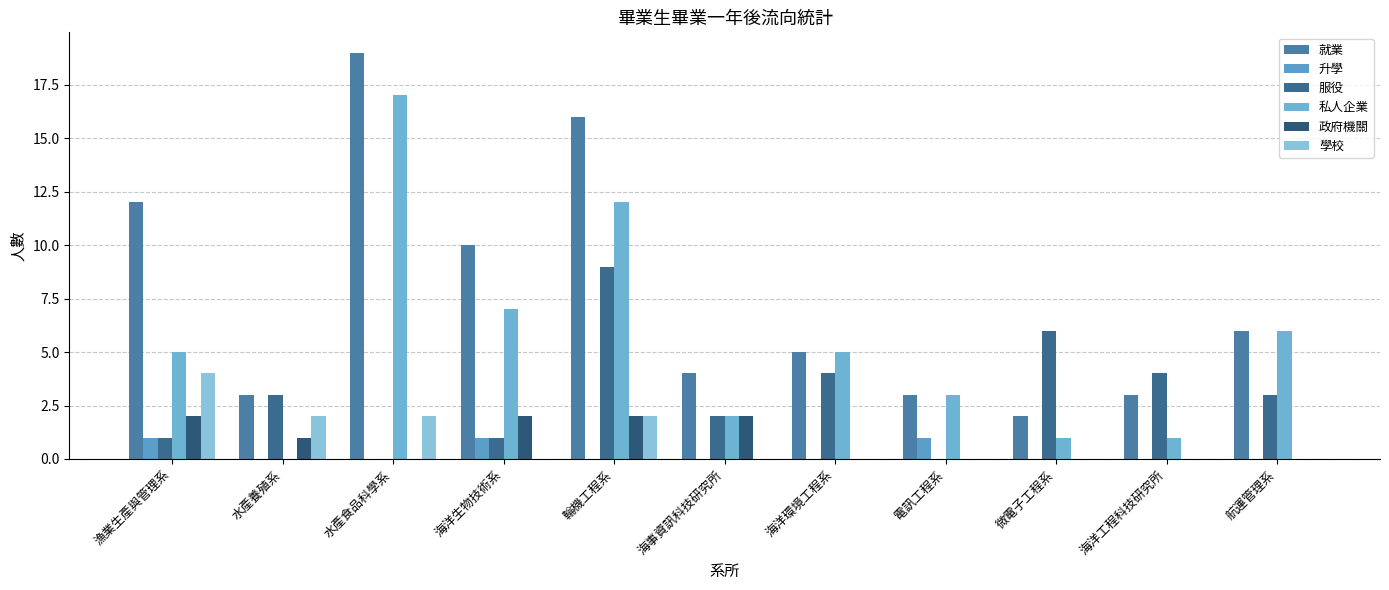

How many data points does each series have?

11